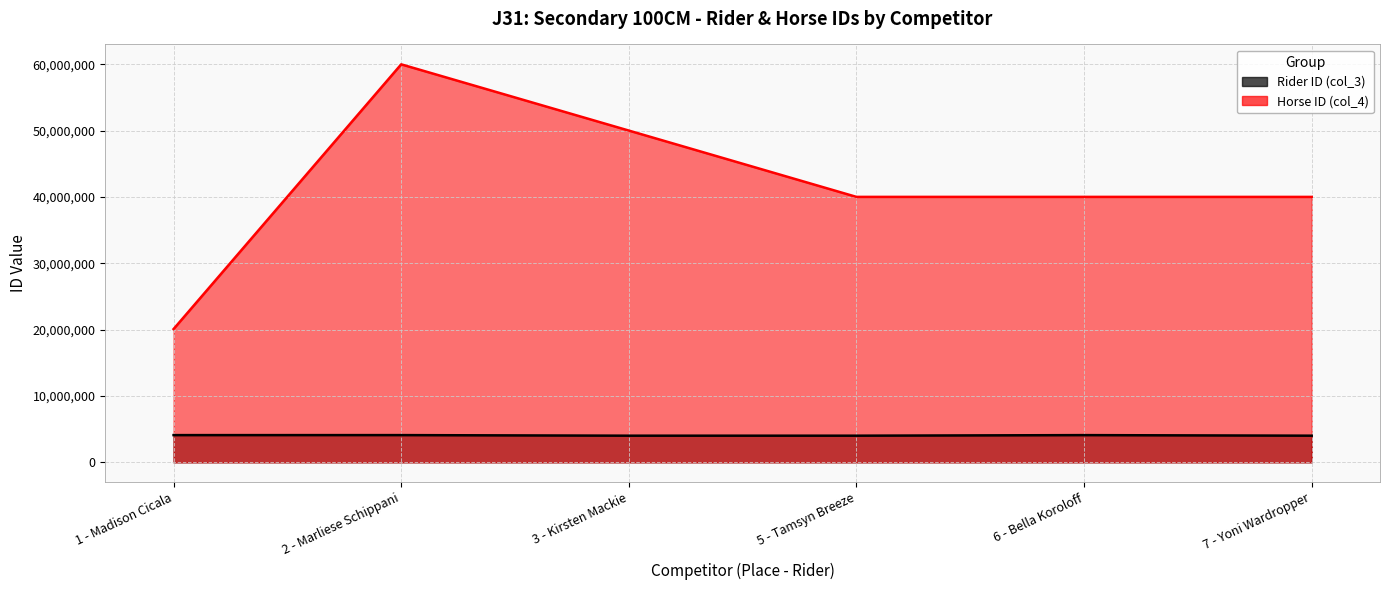

What is the sum of the Rider ID (col_3) values at 6 - Bella Koroloff and 2 - Marliese Schippani?

8201695